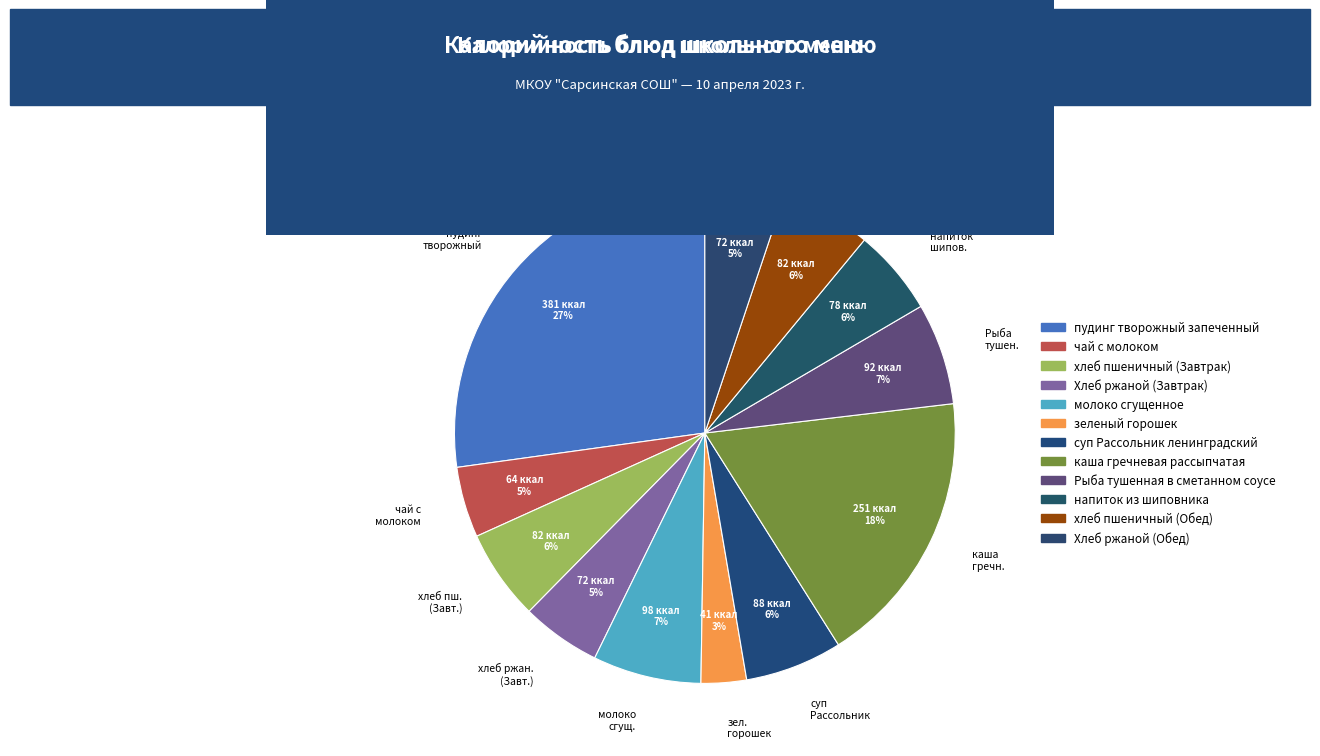

To the nearest percent, what portion does молоко сгущ. represent?

7%